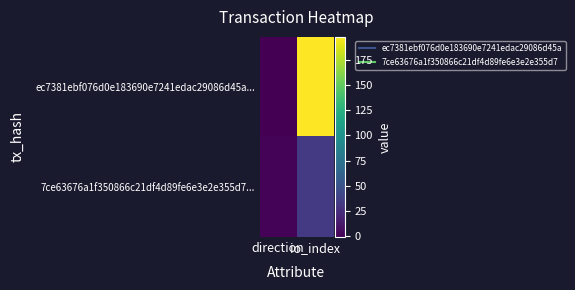

Rank the series by their average value, from highest to lowest.

ec7381ebf076d0e183690e7241edac29086d45a..., 7ce63676a1f350866c21df4d89fe6e3e2e355d7...